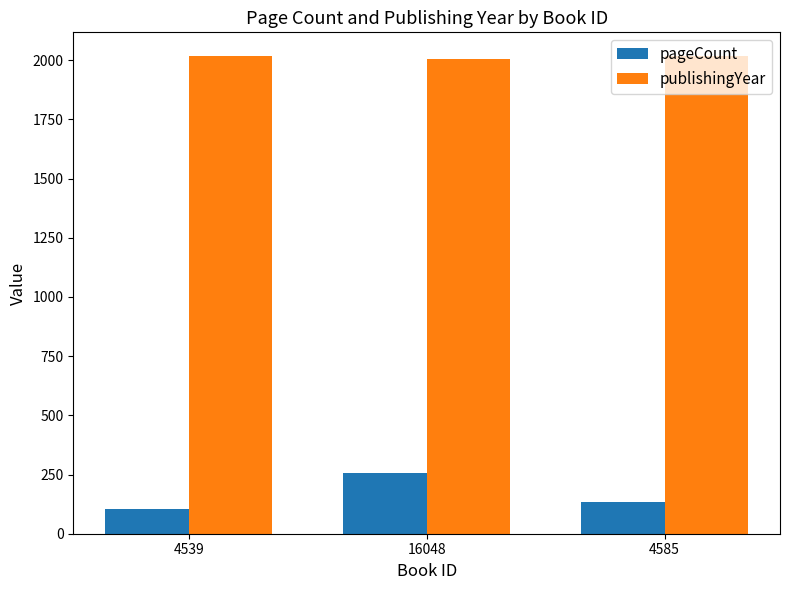

How many groups of bars are there?

3